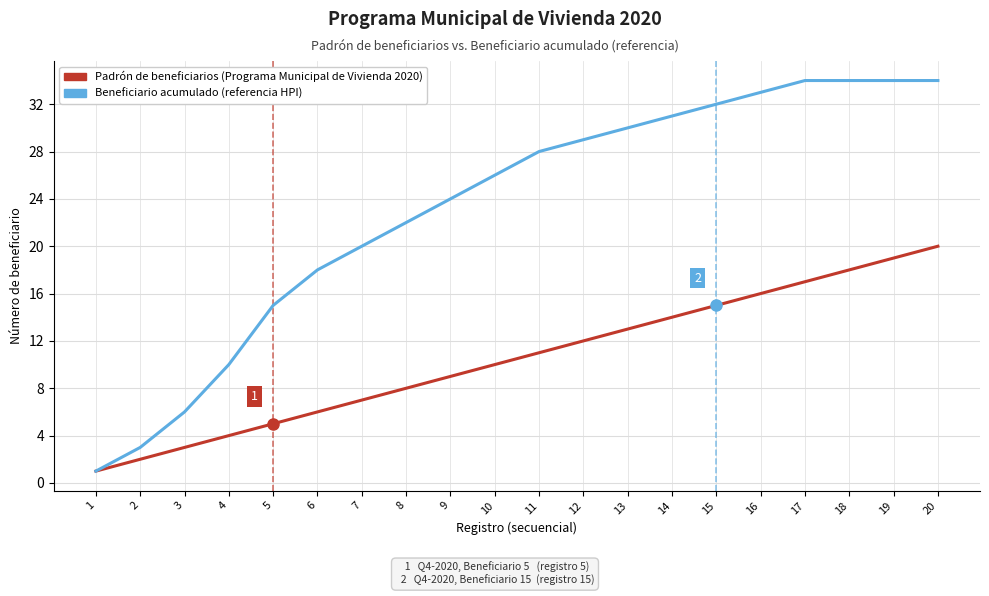

What is the sum of the Padrón de beneficiarios (Programa Municipal de Vivienda 2020) values at 19 and 14?

33